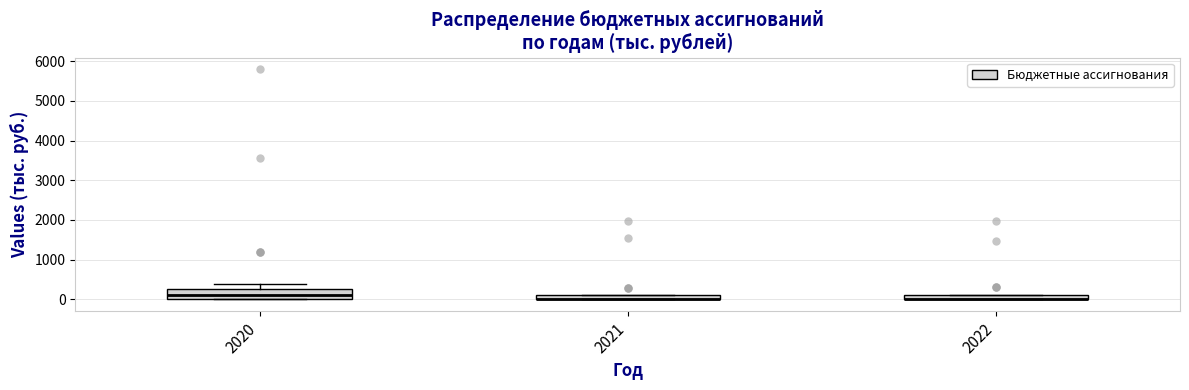

Comparing the boxes themselves (not the whiskers), which one is the tallest?

2020